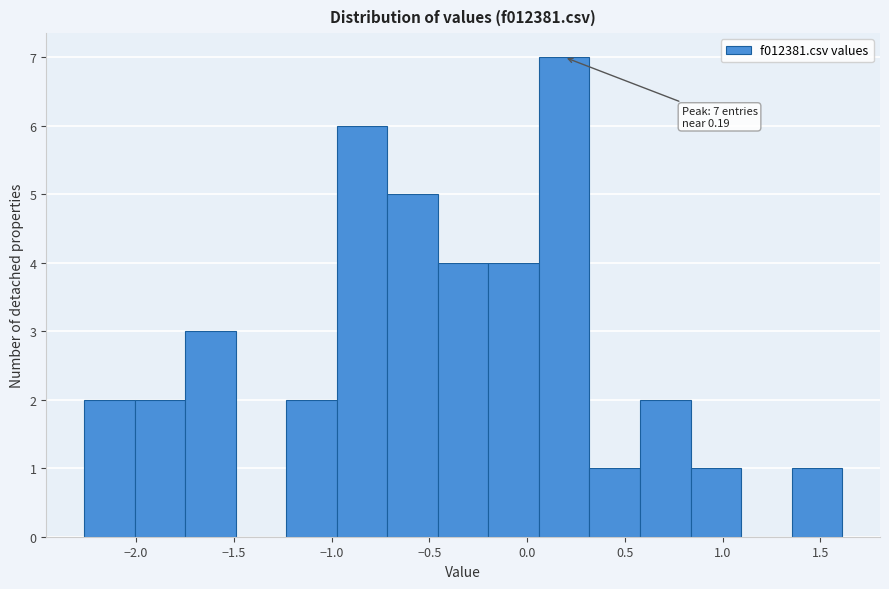

Which range on the x-axis has the tallest bar?

0.05 to 0.30